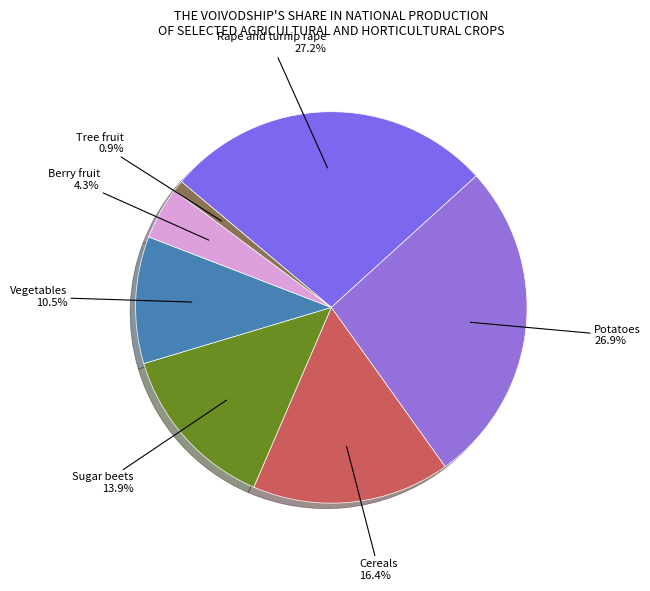

How many segments does this pie chart have?

7